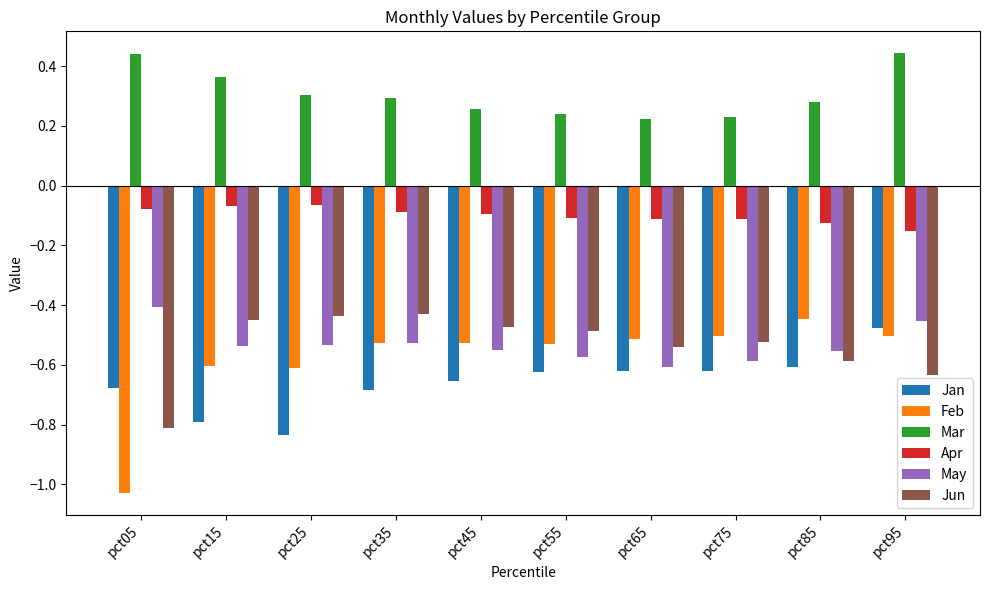

True or false: Feb has a value of -0.4 at pct85.

True